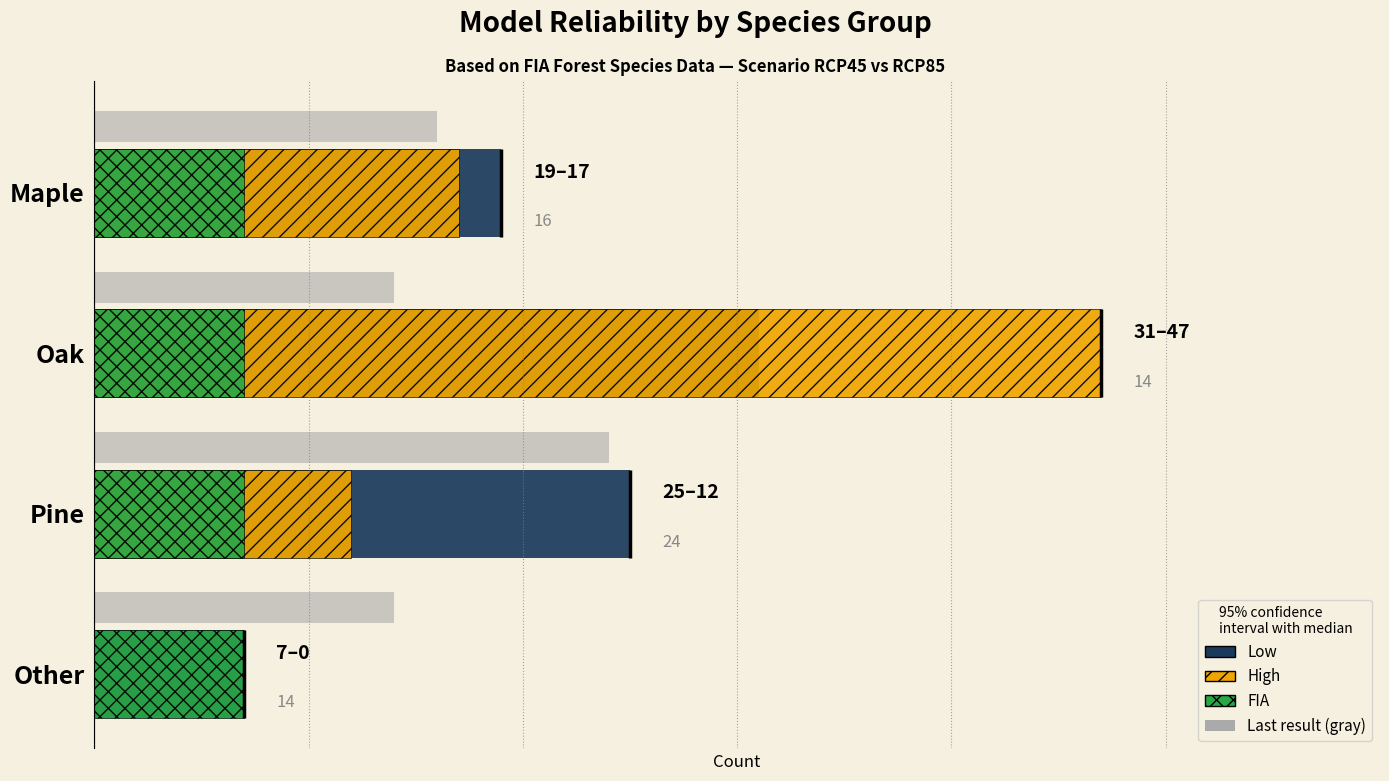

List the labels in order of Low value, largest first.

Oak, Pine, Maple, Other